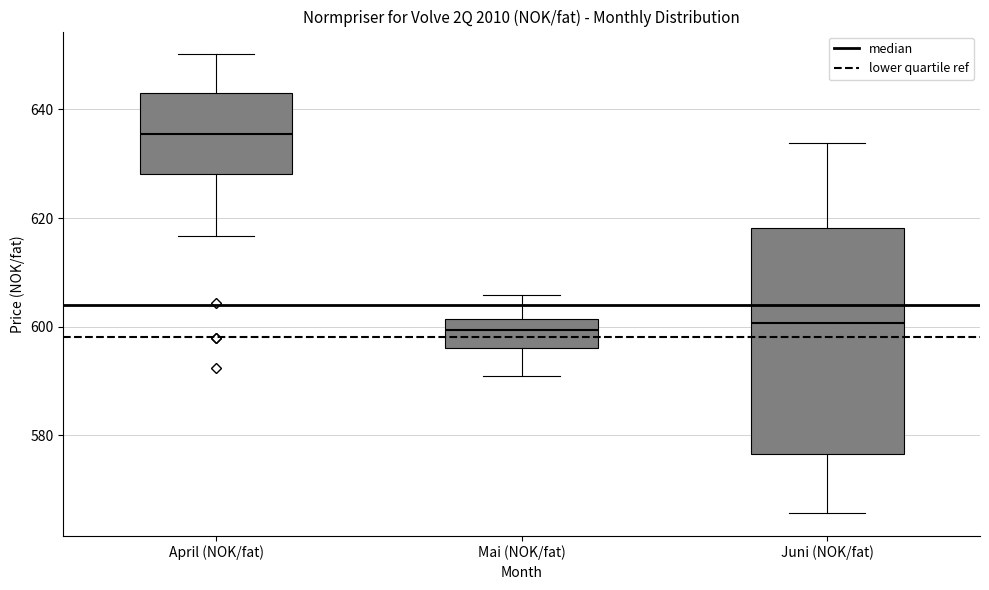

Where does the upper whisker of the box for Mai (NOK/fat) end on the y-axis? The values are not printed on the chart, so give them approximately, as read against the axis.

606